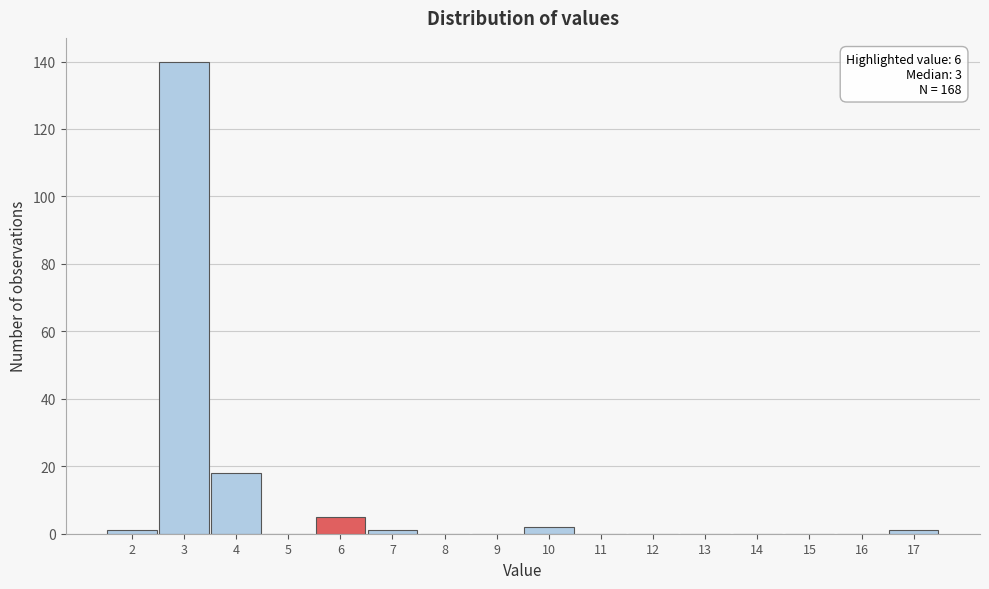

Over which range of the x-axis is the bar tallest?

2.5 to 3.5